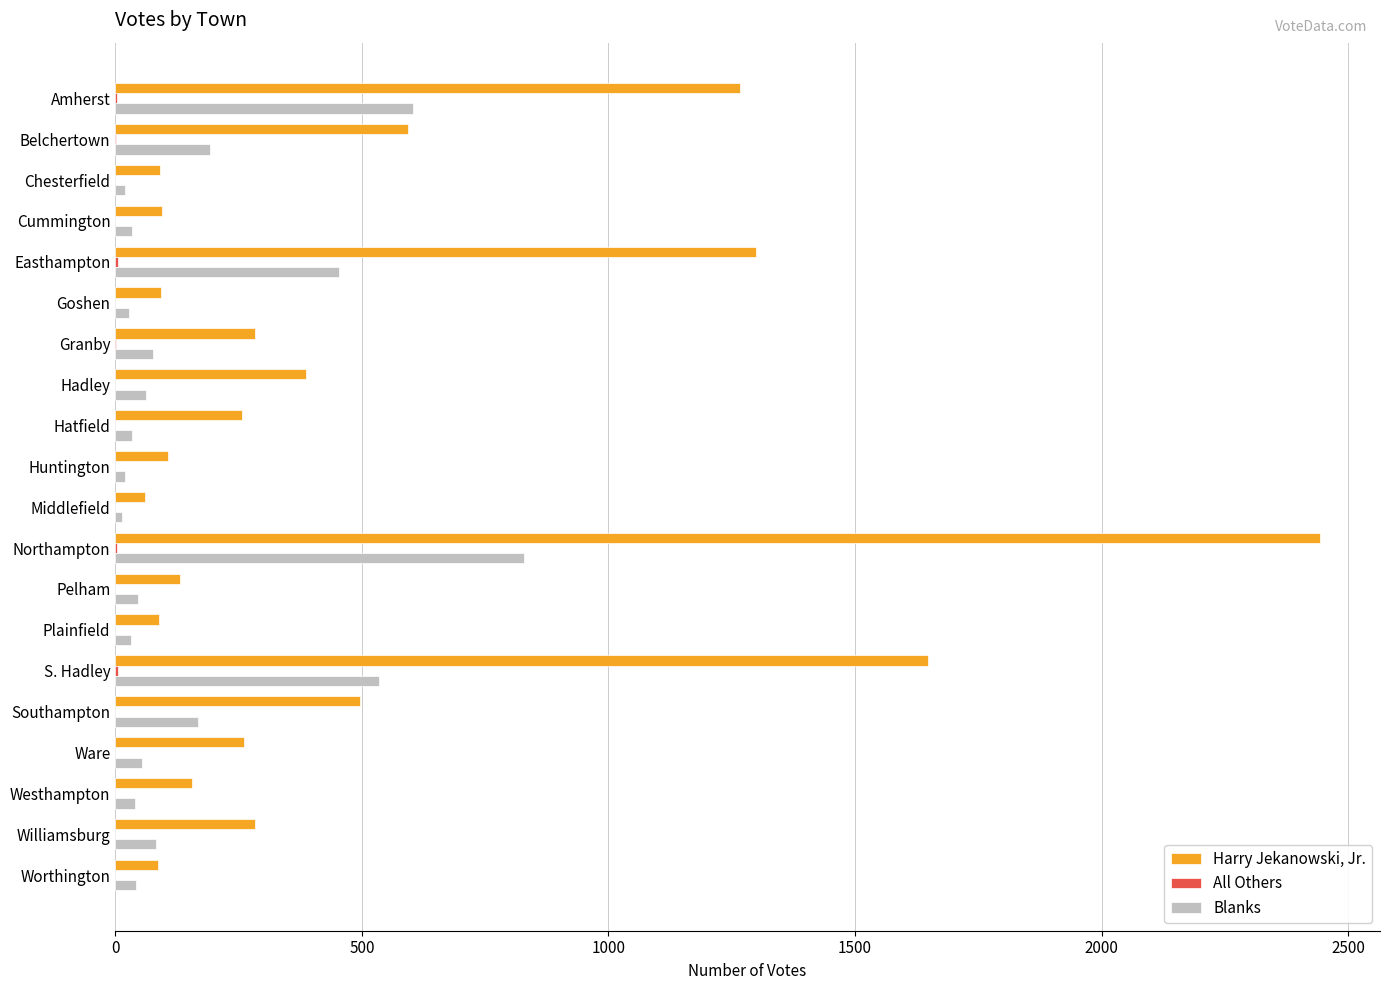

What is the sum of all Harry Jekanowski, Jr. values?

10121